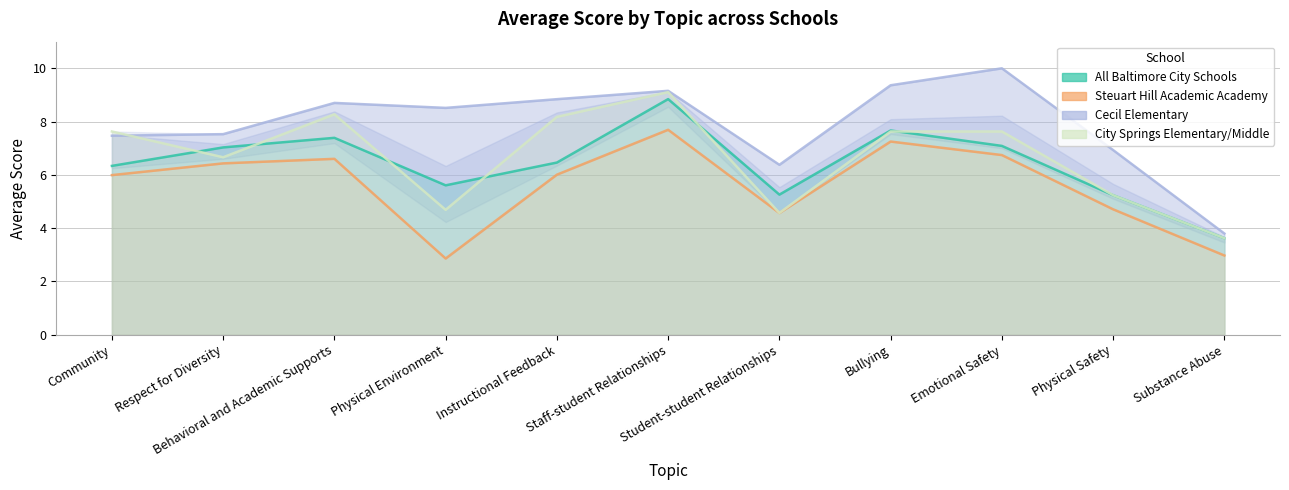

Reading right to left, transcribe all the data shown in this chart.

All Baltimore City Schools: 3.6	5.2	7.1	7.7	5.3	8.8	6.5	5.6	7.4	7.0	6.3
Steuart Hill Academic Academy: 3.0	4.7	6.7	7.3	4.6	7.7	6.0	2.9	6.6	6.4	6.0
Cecil Elementary: 3.8	6.9	10.0	9.4	6.4	9.2	8.8	8.5	8.7	7.5	7.5
City Springs Elementary/Middle: 3.6	5.2	7.6	7.6	4.6	9.1	8.2	4.7	8.3	6.7	7.6